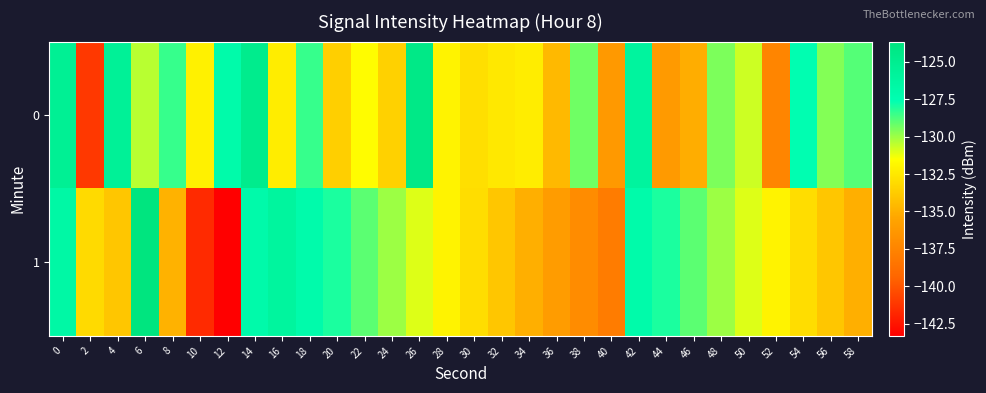

What is the maximum value shown in the chart?

-123.7